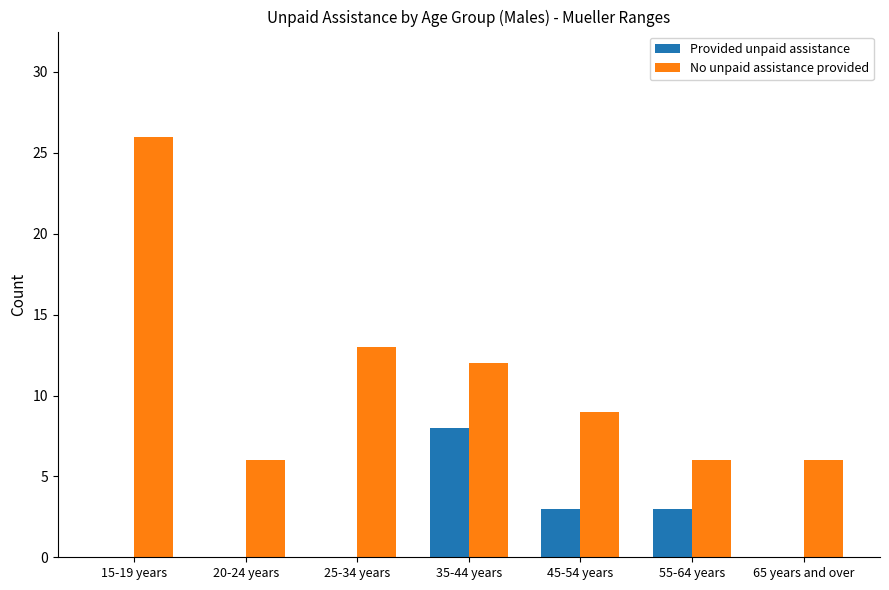

Reading left to right, what are all the values shown in this chart?

Provided unpaid assistance: 0	0	0	8	3	3	0
No unpaid assistance provided: 26	6	13	12	9	6	6